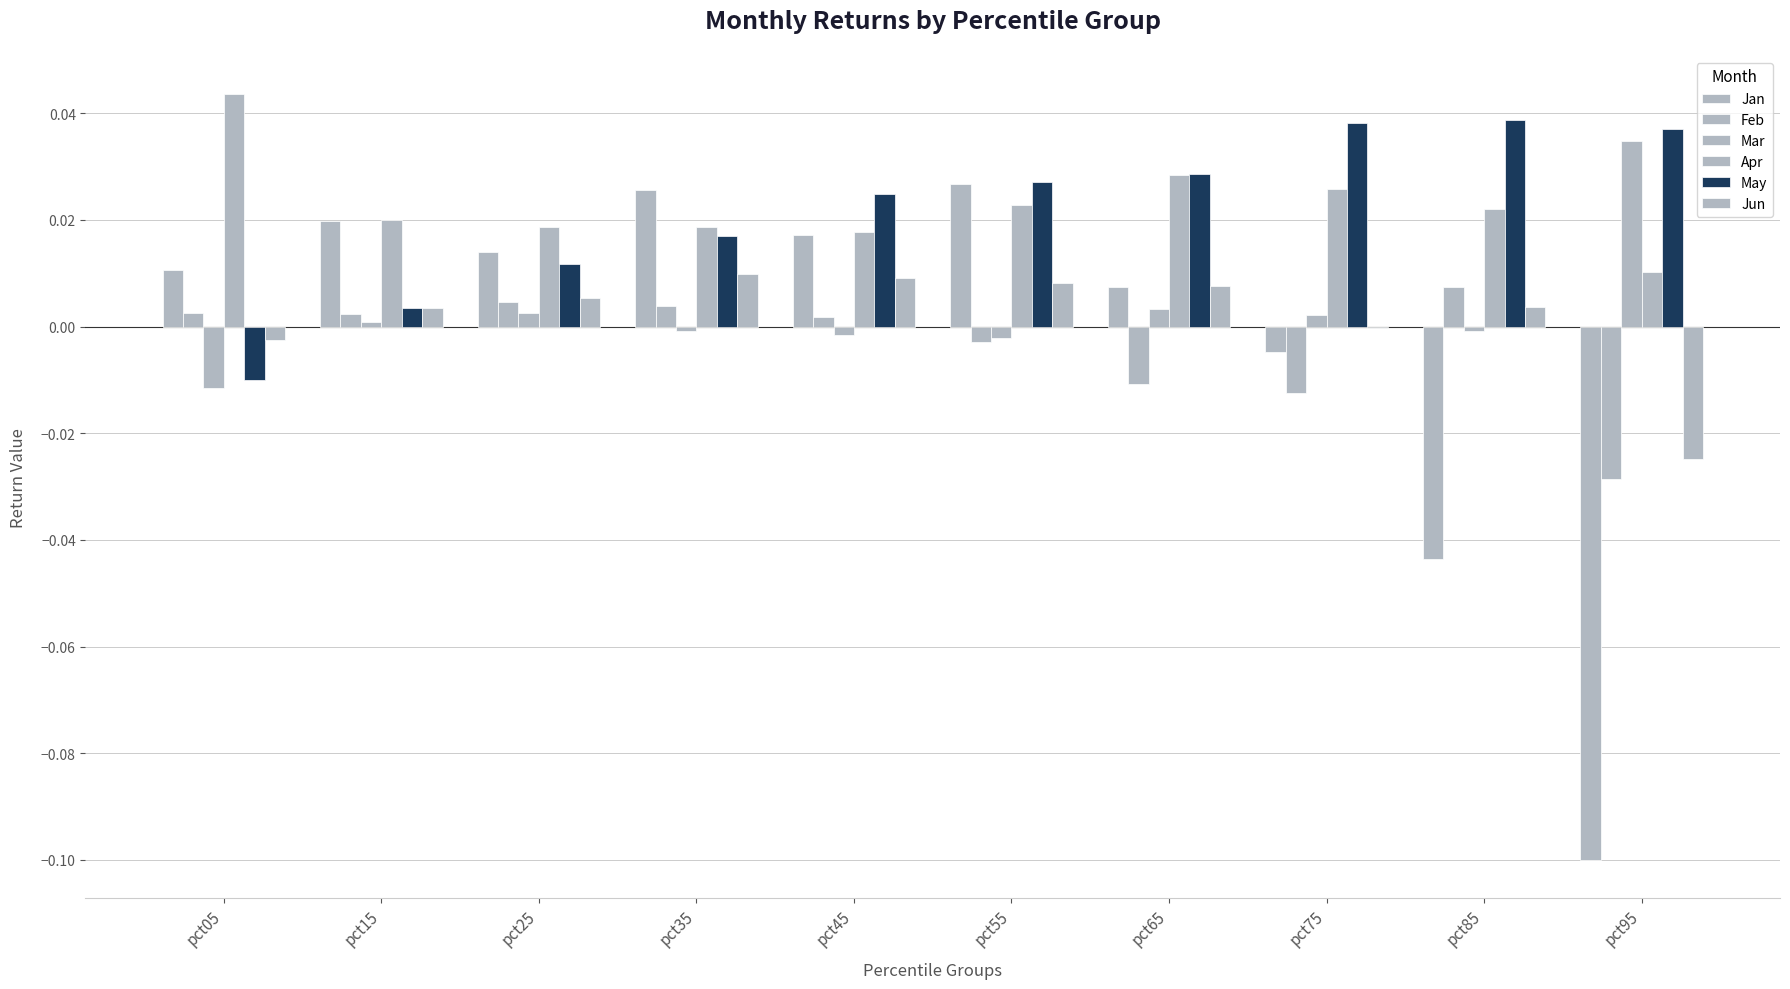

How many data points does each series have?

10